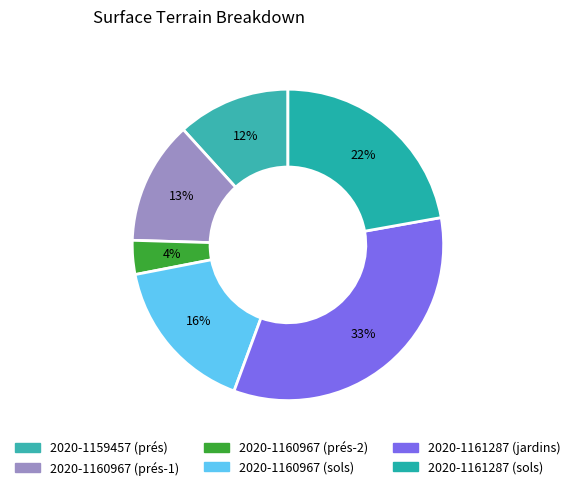

What percentage is the 2020-1159457 (prés) slice, to the nearest percent?

12%